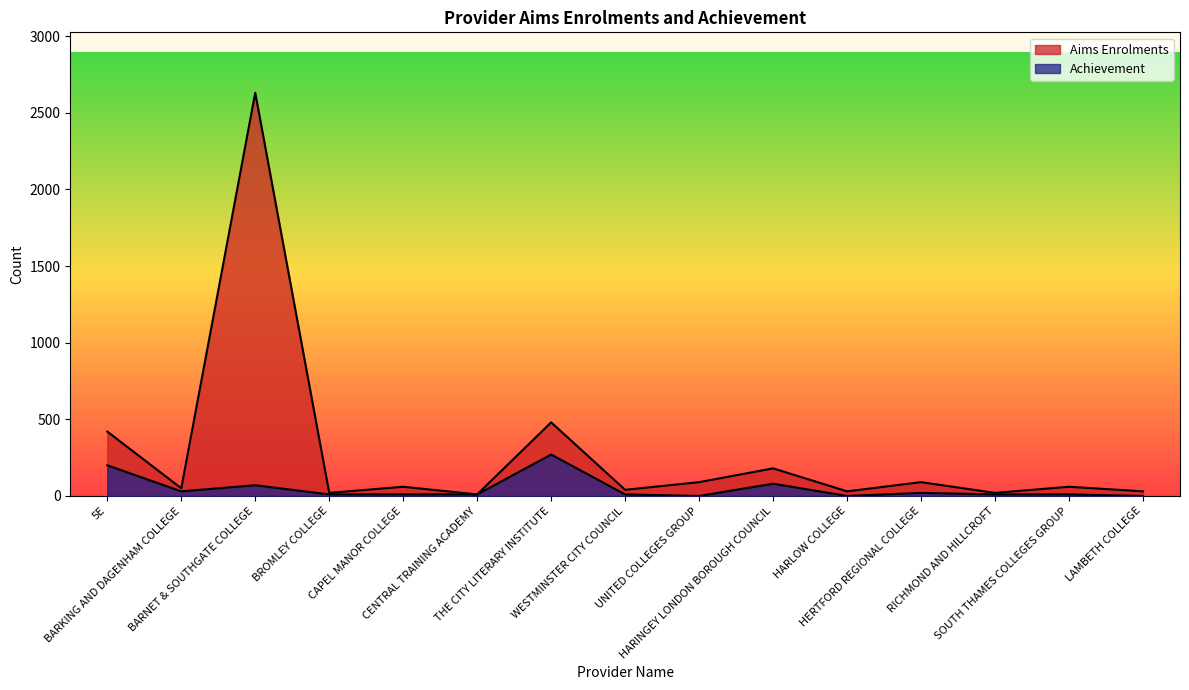

Is it true that Aims Enrolments equals 35 at CAPEL MANOR COLLEGE?

False